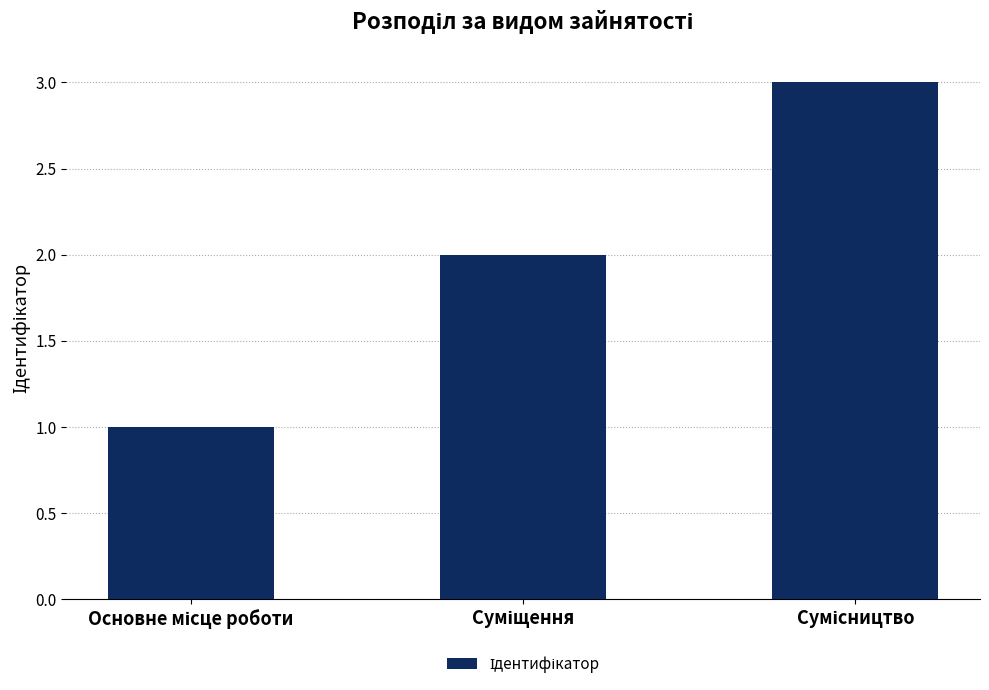

What is the greatest value displayed?

3